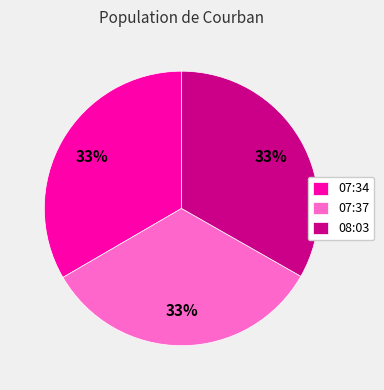

What is the ratio of the value at 07:34 to the value at 07:37?

1.0